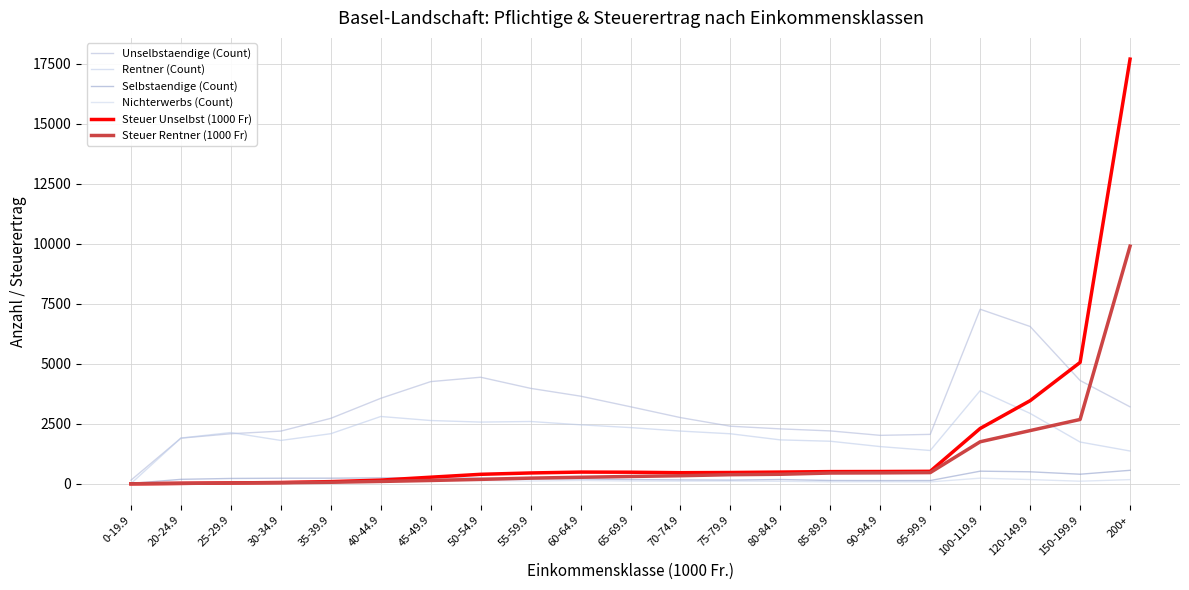

What is the label of the 18th point from the right?

30-34.9